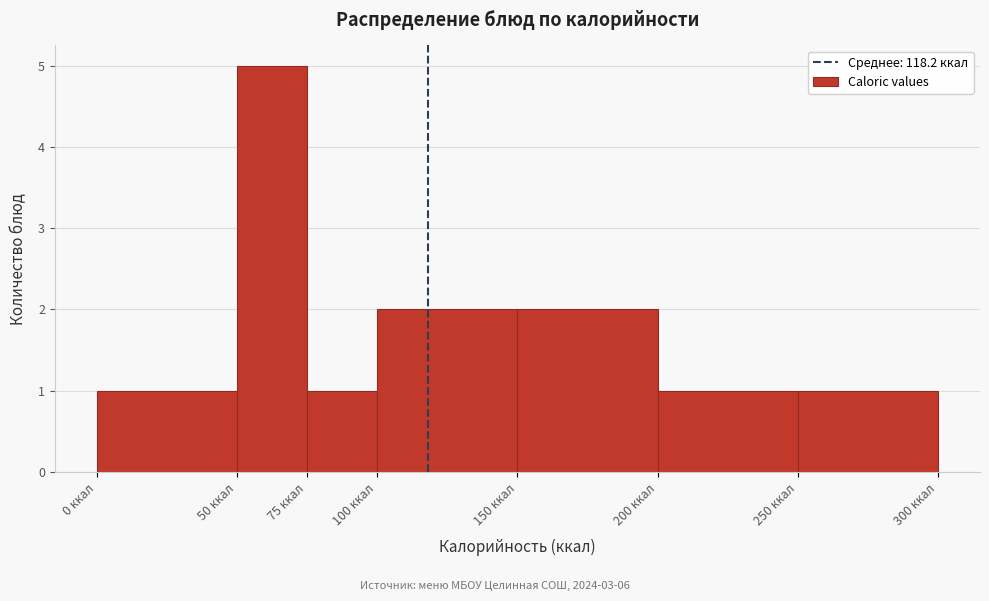

Reading left to right, list every bar in this chart as the range it spans on the x-axis followed by its height. The values are not printed on the chart, so give them approximately, as read against the axis.

0 to 50: 1
50 to 75: 5
75 to 100: 1
100 to 150: 2
150 to 200: 2
200 to 250: 1
250 to 300: 1